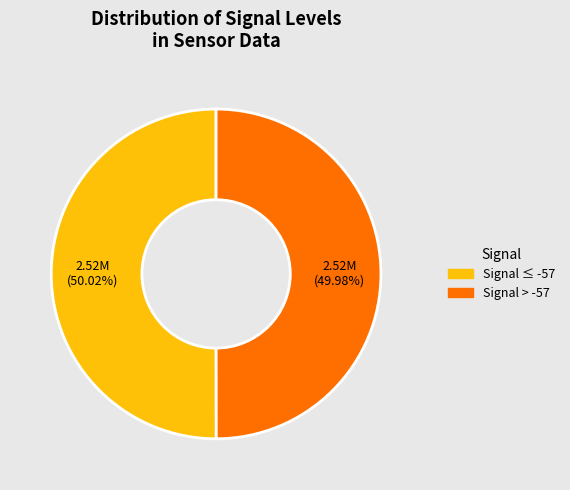

Does any single category account for the majority?

Yes